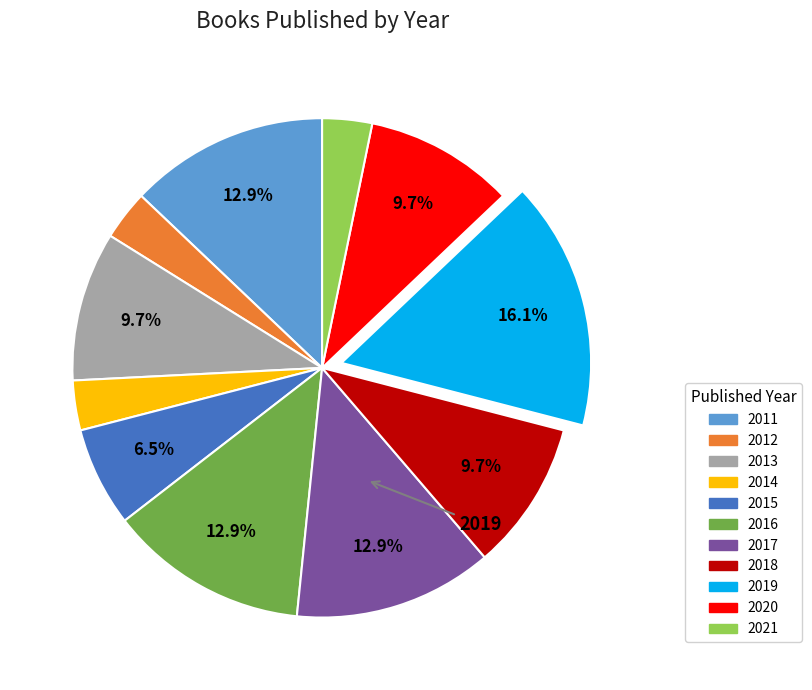

What percentage is the 2018 slice, to the nearest percent?

10%